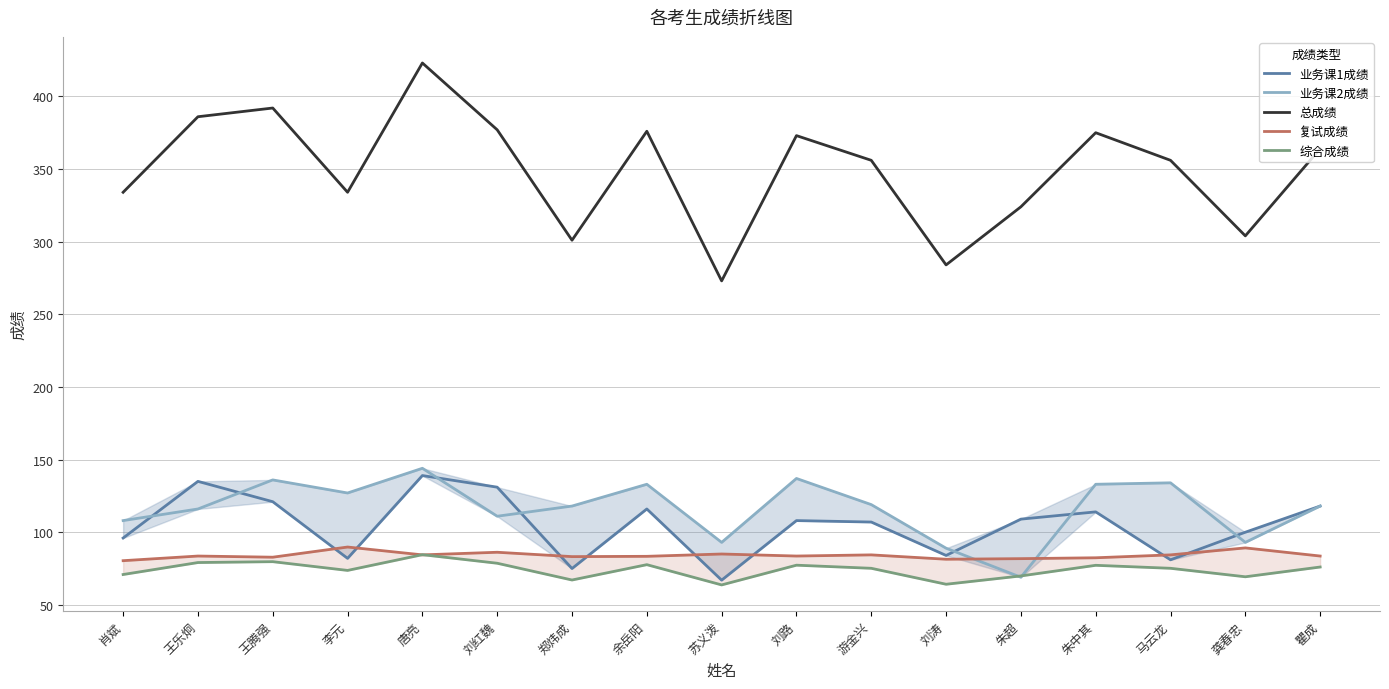

Reading right to left, extract all data points from this chart.

业务课1成绩: 118.0	100.0	81.0	114.0	109.0	84.0	107.0	108.0	67.0	116.0	75.0	131.0	139.0	82.0	121.0	135.0	96.0
业务课2成绩: 118.0	93.0	134.0	133.0	69.0	89.0	119.0	137.0	93.0	133.0	118.0	111.0	144.0	127.0	136.0	116.0	108.0
总成绩: 364.0	304.0	356.0	375.0	324.0	284.0	356.0	373.0	273.0	376.0	301.0	377.0	423.0	334.0	392.0	386.0	334.0
复试成绩: 83.6	89.2	84.4	82.4	81.8	81.4	84.4	83.6	85.0	83.4	83.2	86.2	84.4	89.8	82.8	83.6	80.4
综合成绩: 76.0	69.3	75.2	77.2	69.9	64.2	75.2	77.3	63.7	77.7	67.1	78.6	84.5	73.7	79.7	79.1	70.9